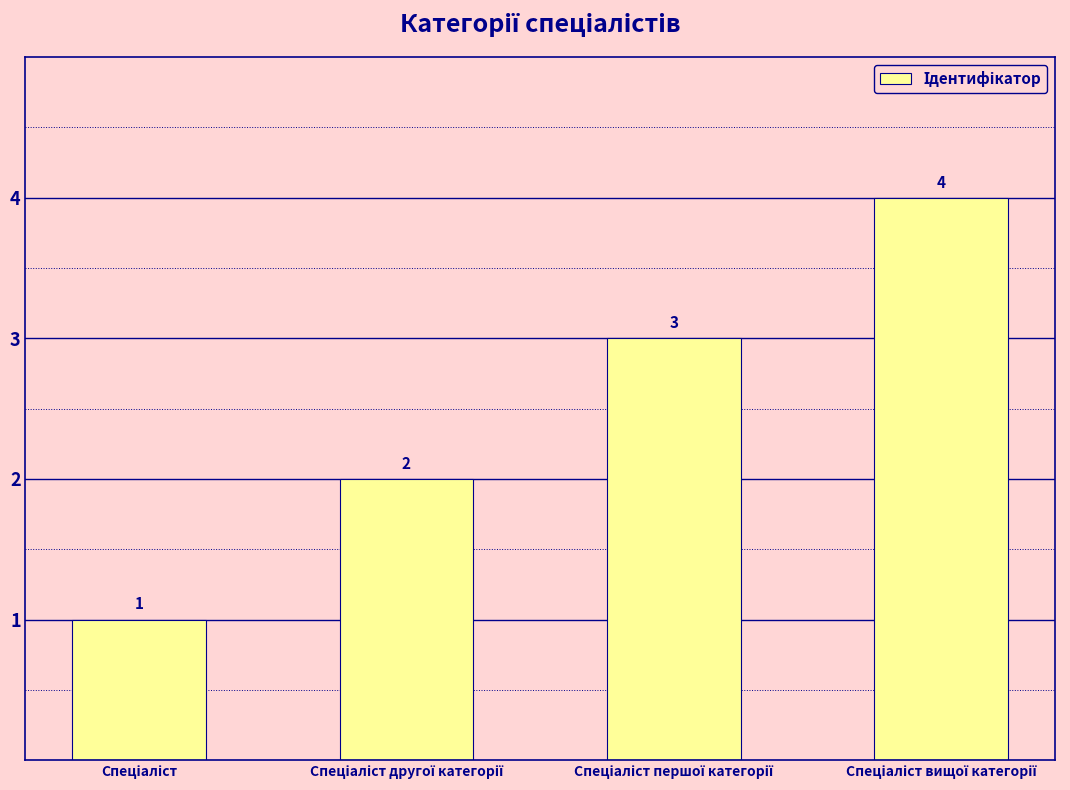

Does the chart contain any negative values?

No